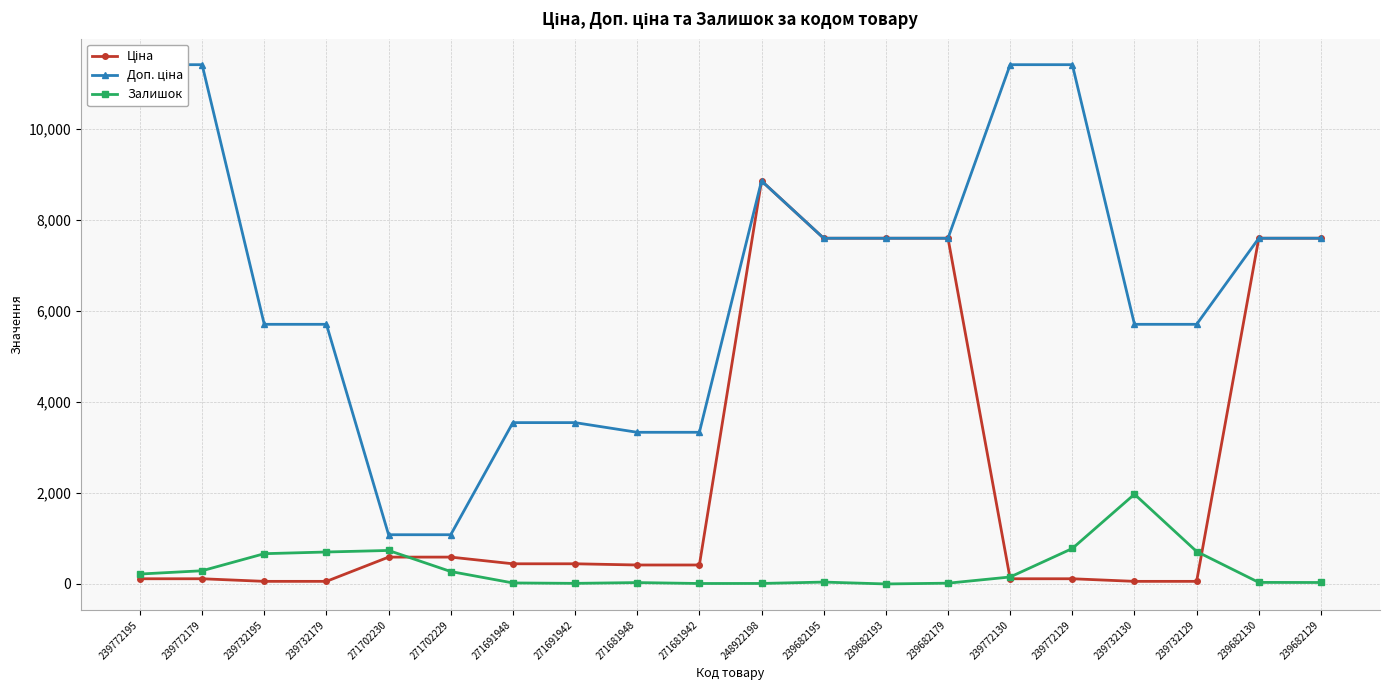

Which series has the widest spread of values?

Доп. ціна